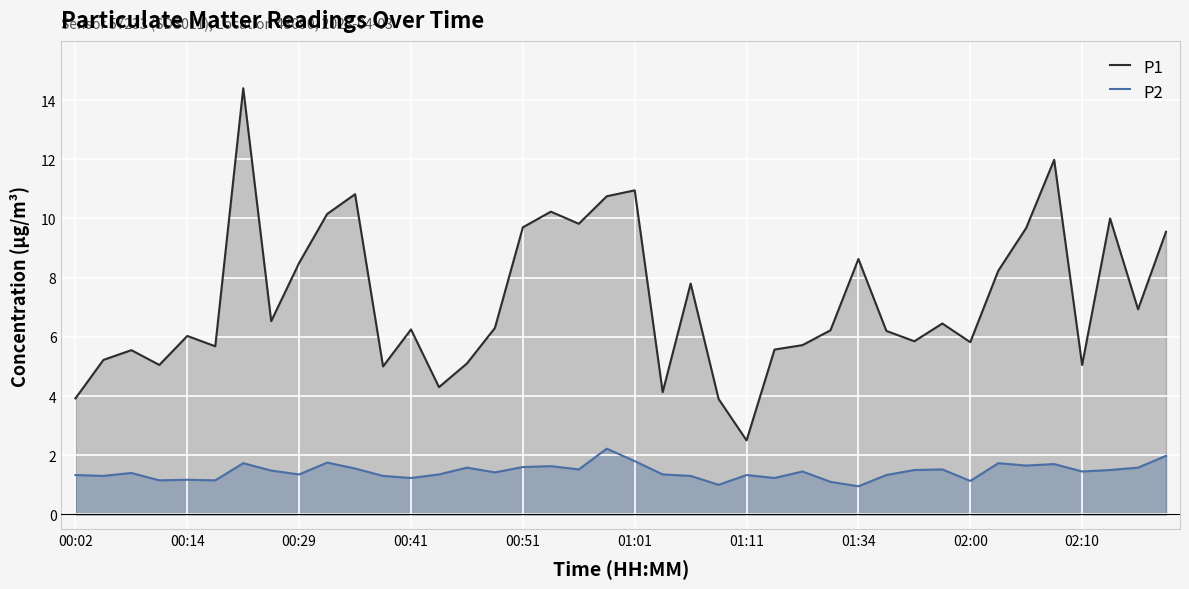

What is the maximum value shown in the chart?

14.4